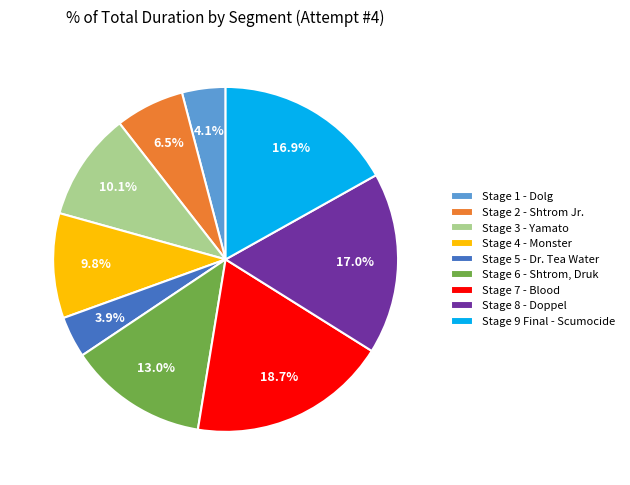

The Stage 3 - Yamato slice represents 10% of the pie. True or false?

True